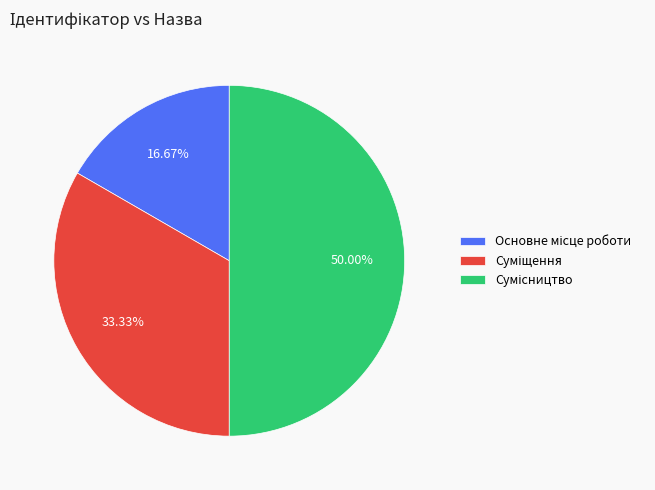

Approximately how many times larger is the value at Основне місце роботи compared to Сумісництво?

0.3